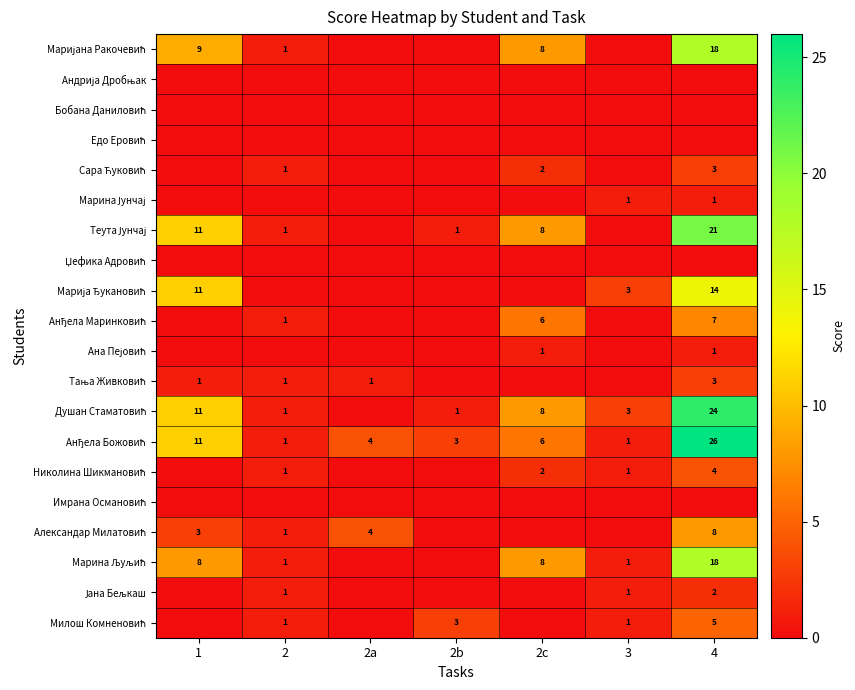

Which series has the largest total across all categories?

Анђела Божовић